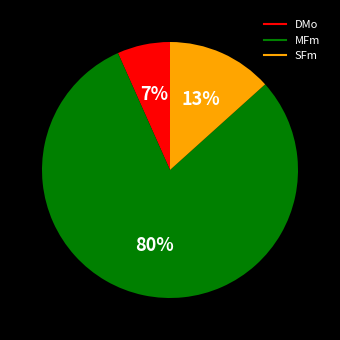

To the nearest percent, what percentage of the pie is DMo?

7%